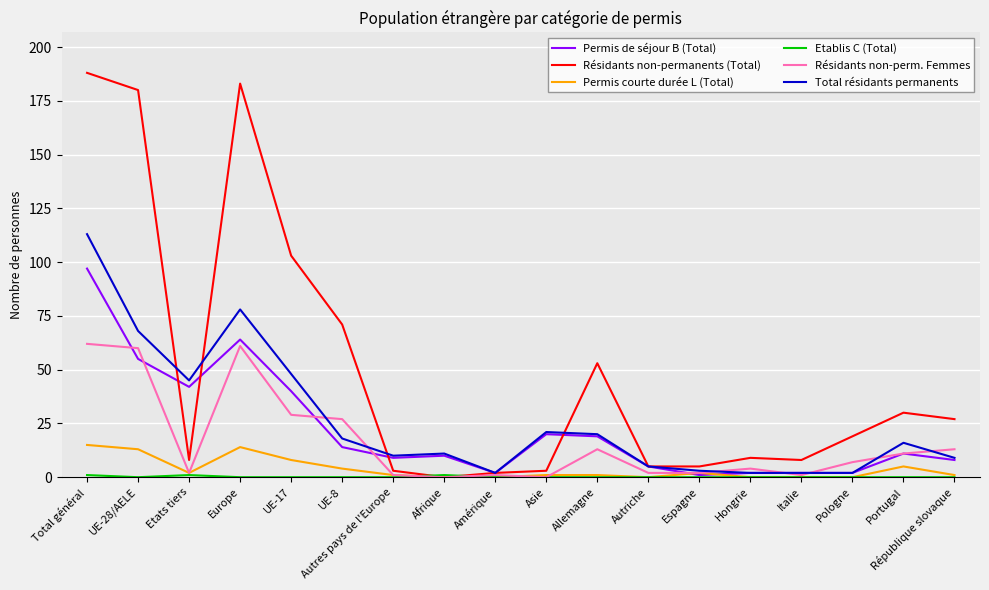

Is it true that Résidants non-permanents (Total) equals 30 at Portugal?

True